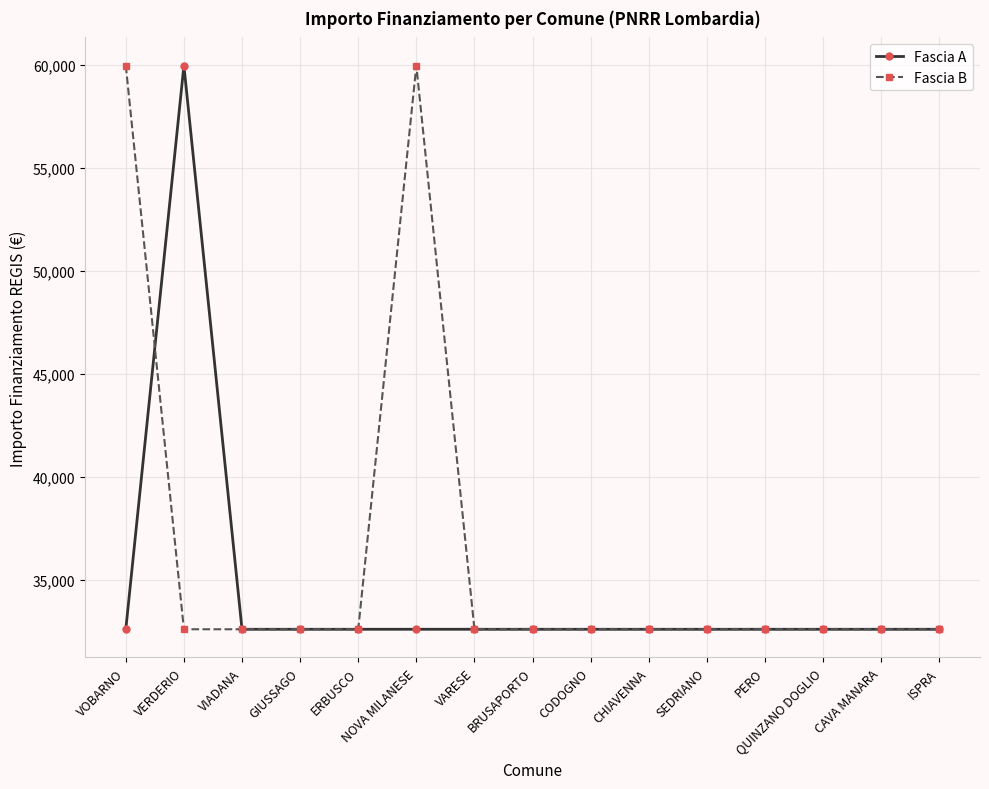

True or false: Fascia B has a value of 32589 at ERBUSCO.

True